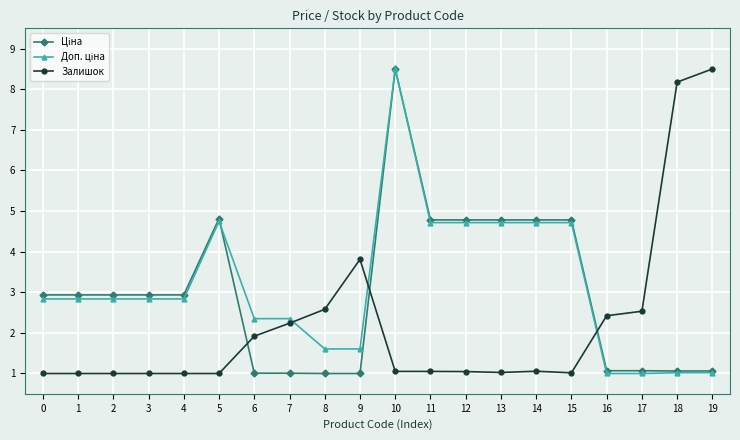

What is the sum of the Залишок values at 4 and 5?

2.0